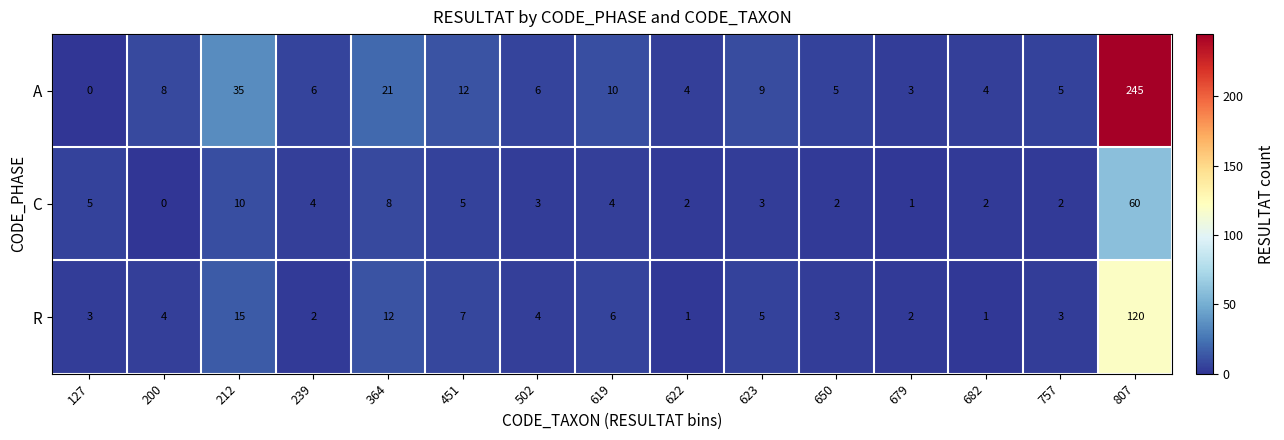

At 650, list the series in order from largest to smallest.

A, R, C